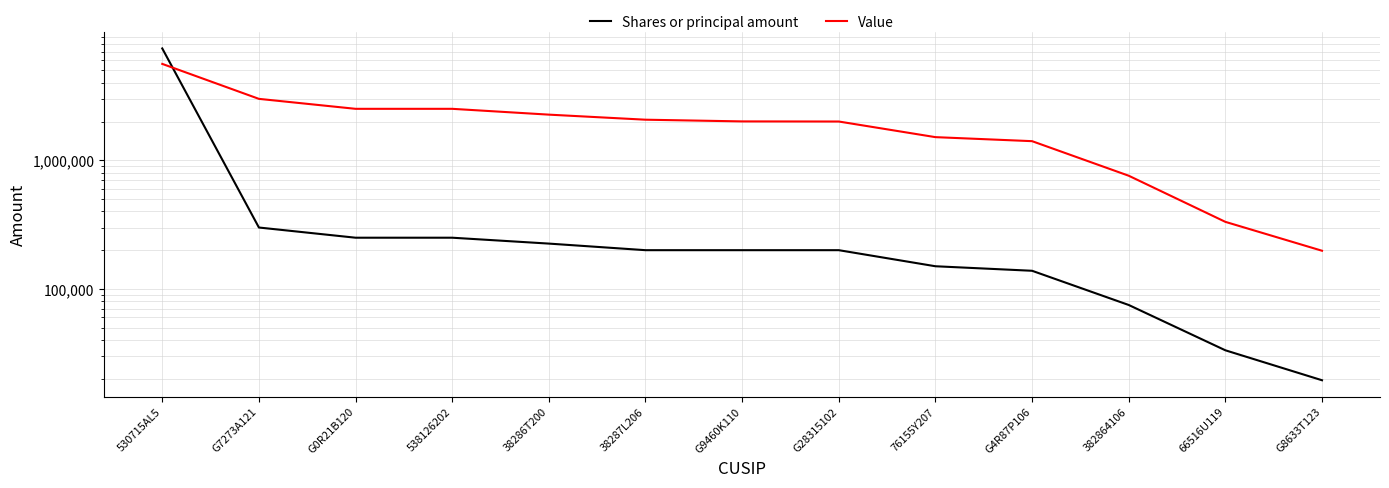

Between 382864106 and G4R87P106, which is larger?

G4R87P106